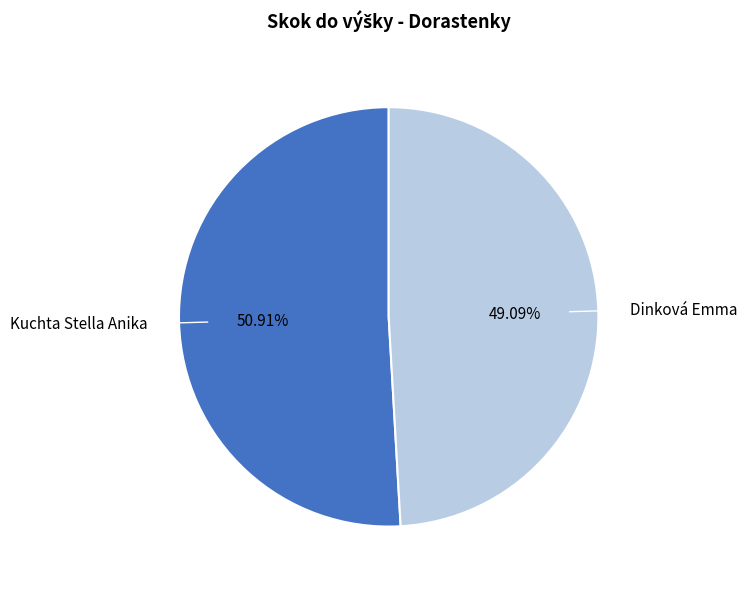

To the nearest percent, what is the difference between the Kuchta Stella Anika and Dinková Emma slice percentages?

2%